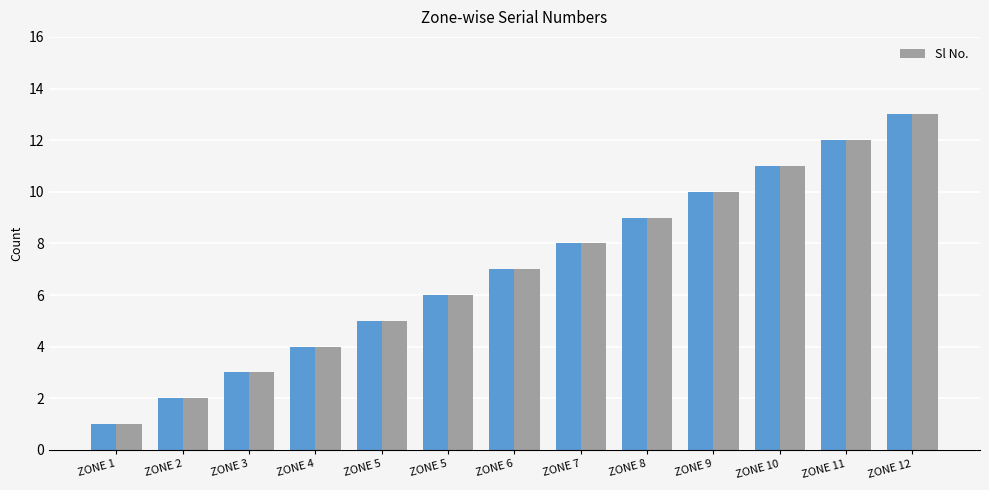

Which has a higher value, ZONE 9 or ZONE 5?

ZONE 9